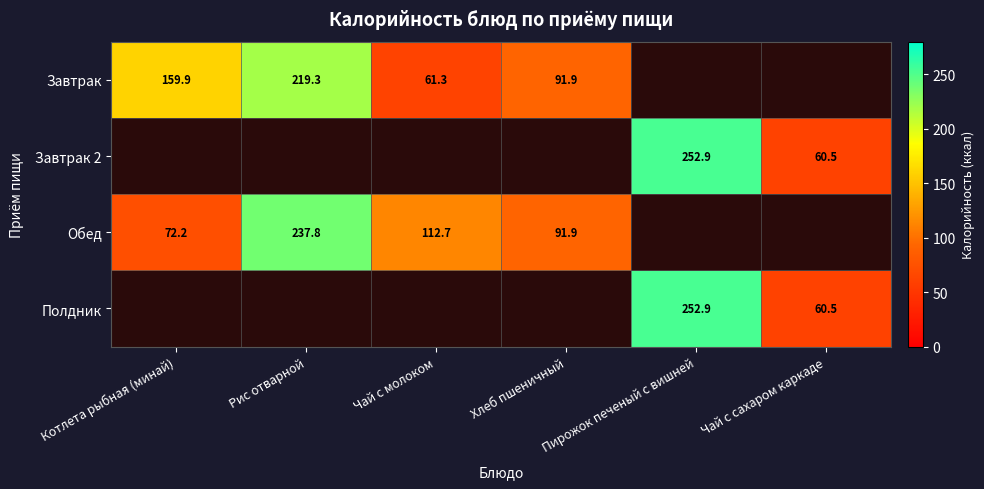

What is the sum of the Завтрак values at Котлета рыбная (минай) and Чай с молоком?

221.2